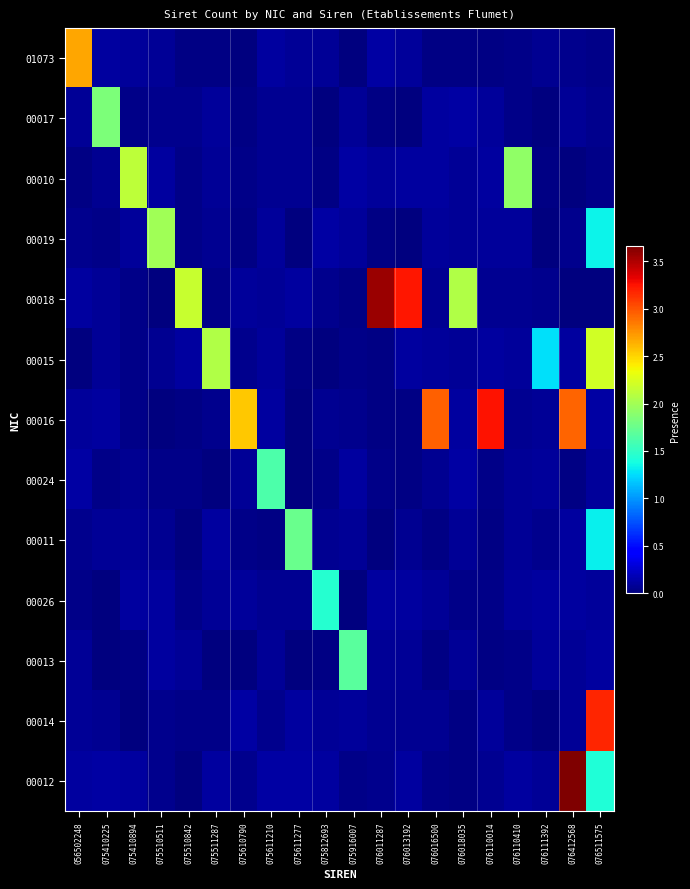

What is the total value across all series at 075610790?

3.2